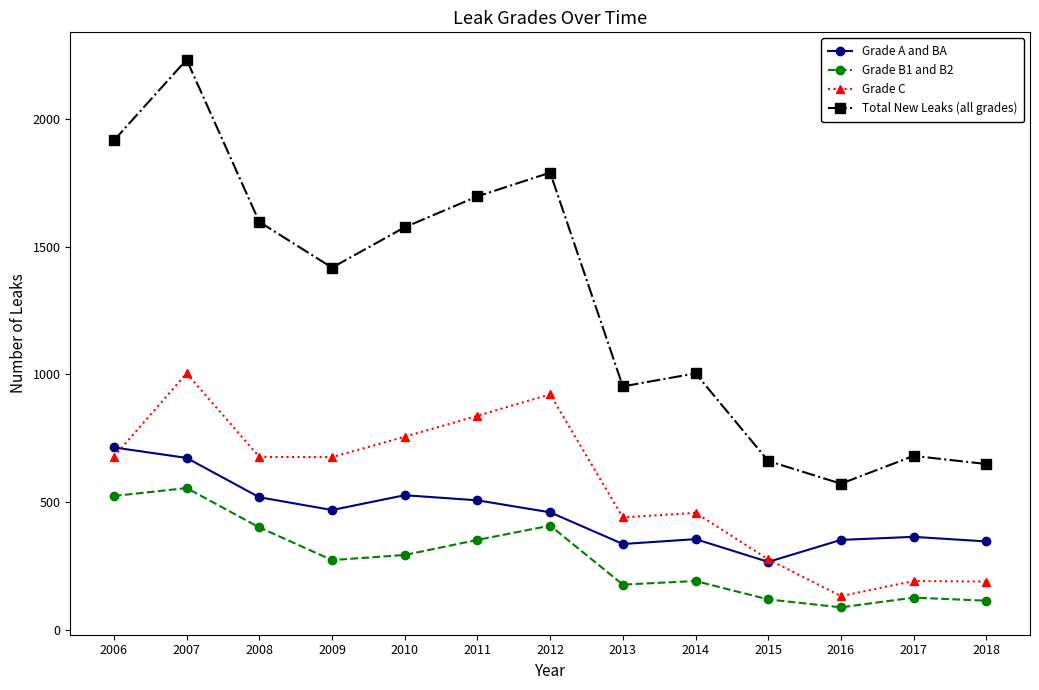

The Total New Leaks (all grades) series shows 251 at 2013. True or false?

False